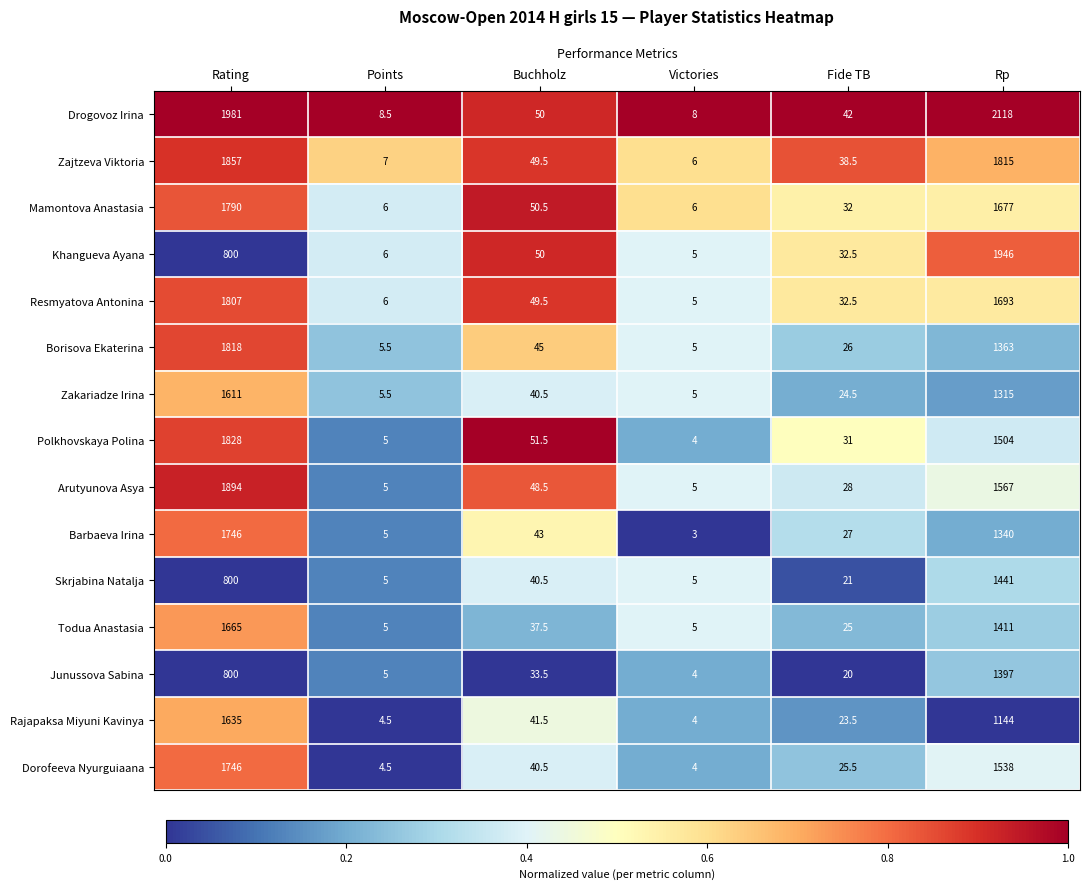

How many series are shown in this chart?

15